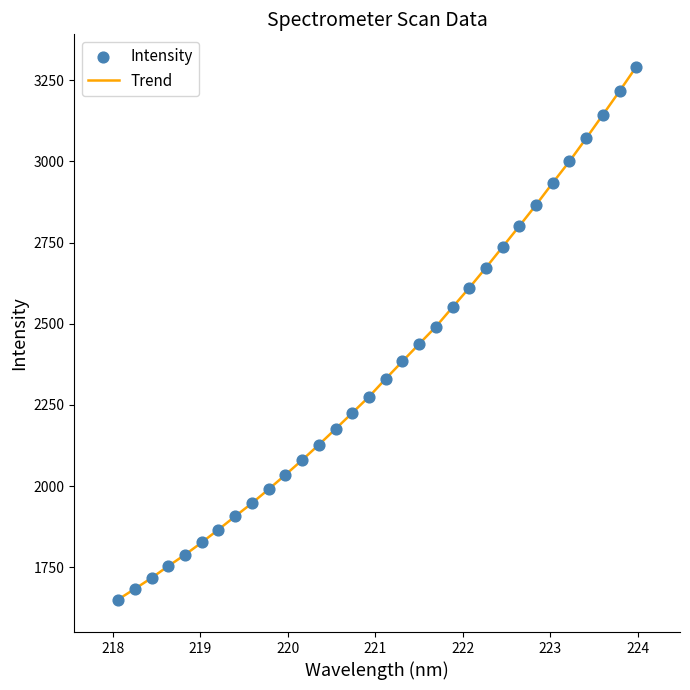

What is the smallest value displayed?

1650.8